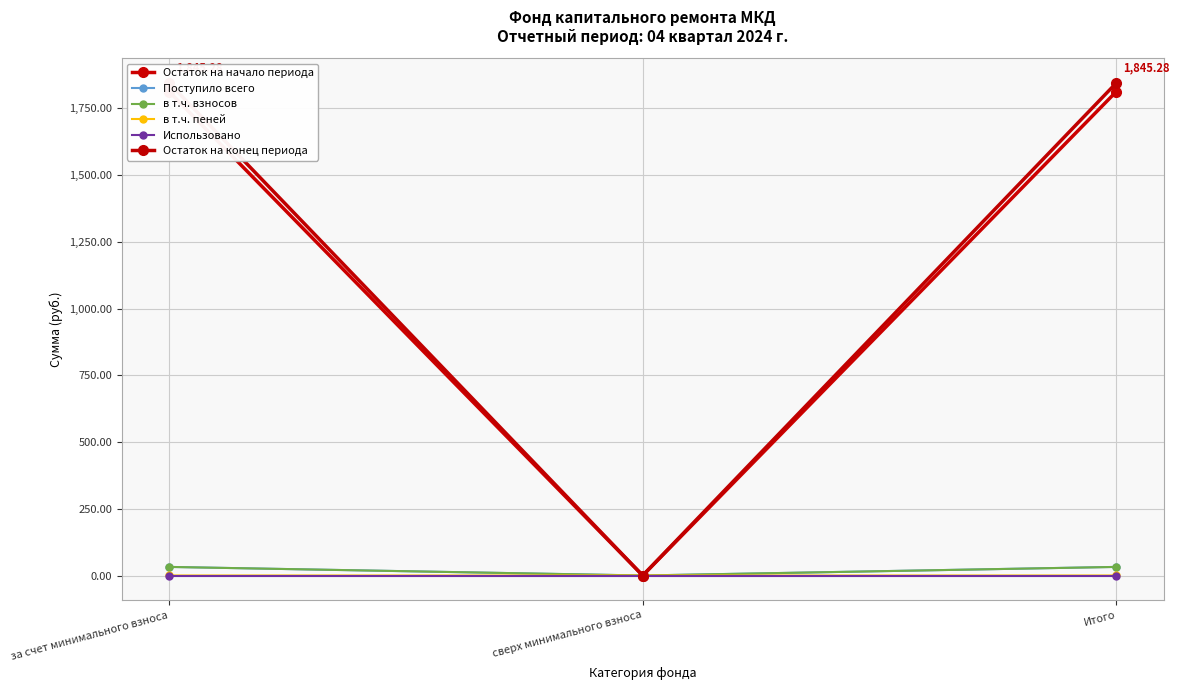

What is the label of the 1st point from the right?

Итого